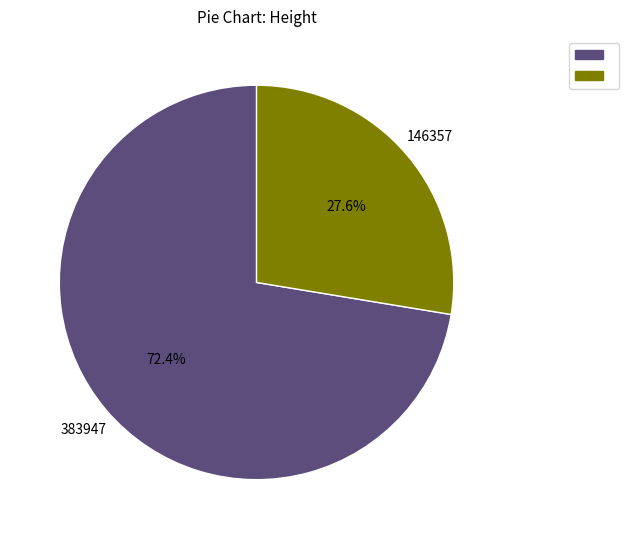

Count the number of slices in the pie.

2